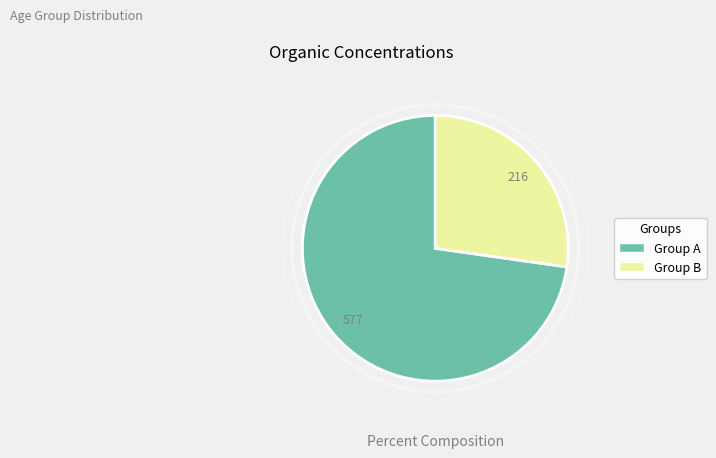

How many segments does this pie chart have?

2